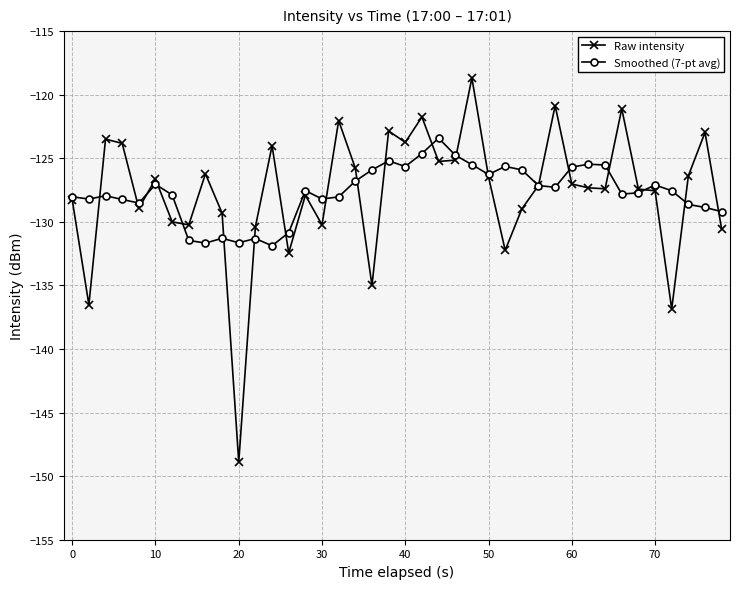

Rank the series by their maximum value, from highest to lowest.

Raw intensity, Smoothed (7-pt avg)